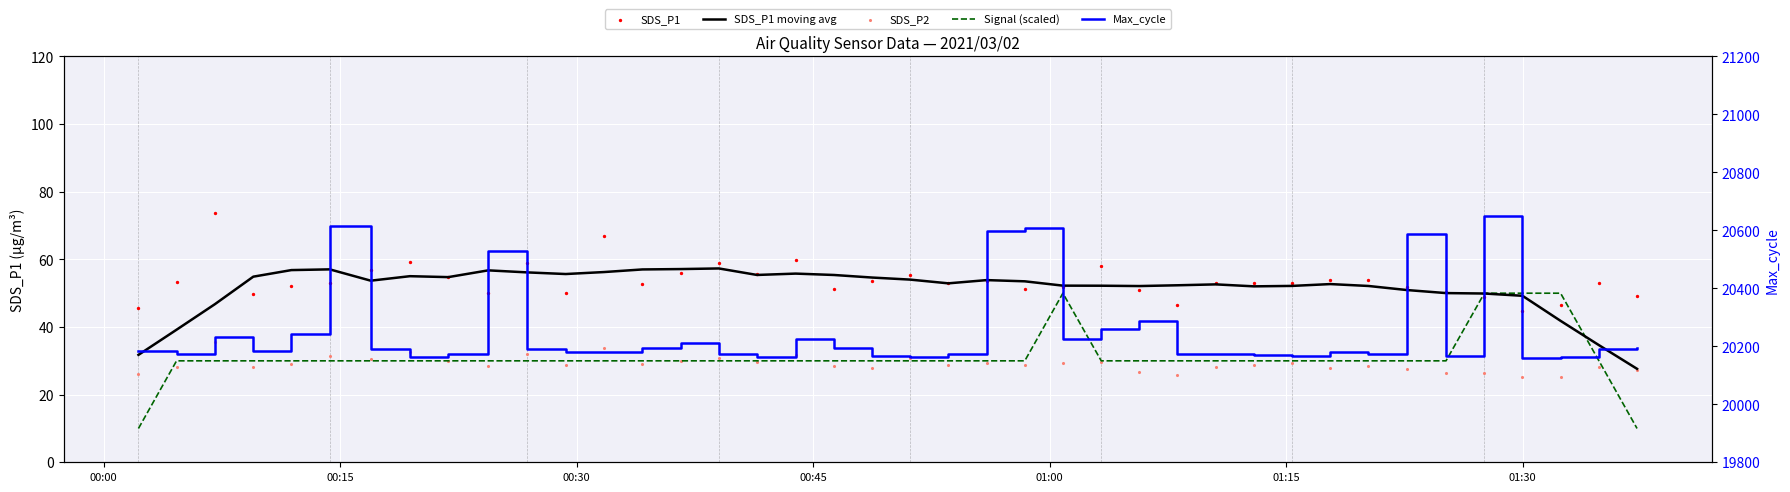

Which series has the largest total across all categories?

Max_cycle